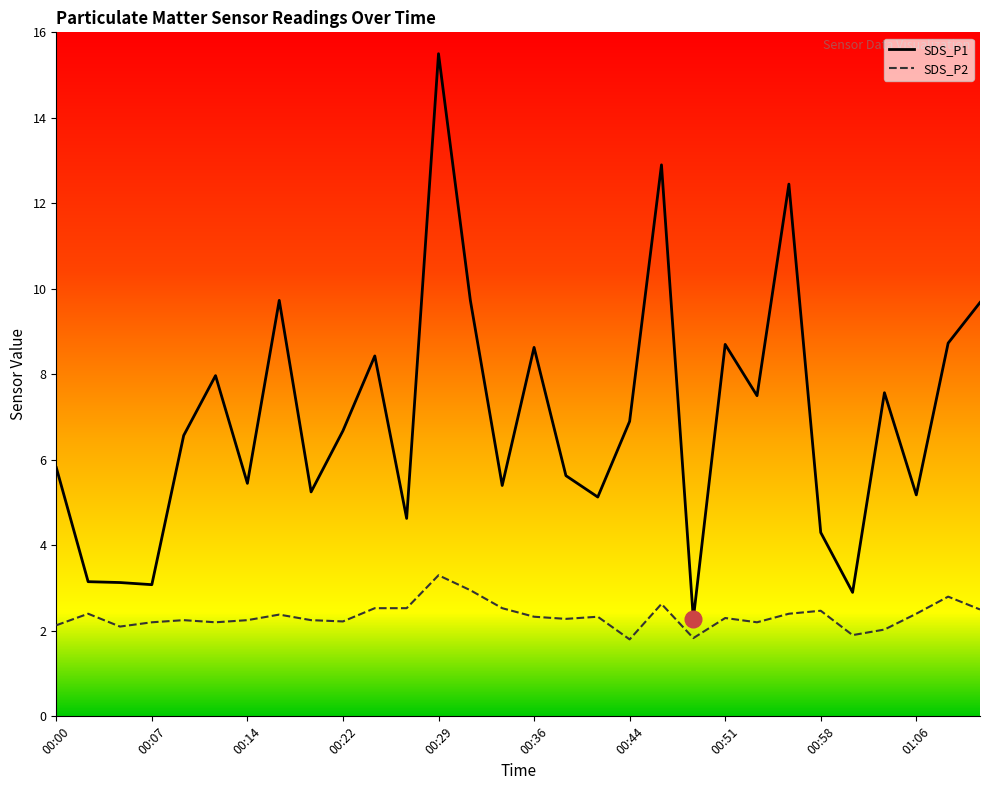

Is it true that SDS_P2 equals 1.2 at 00:29?

False